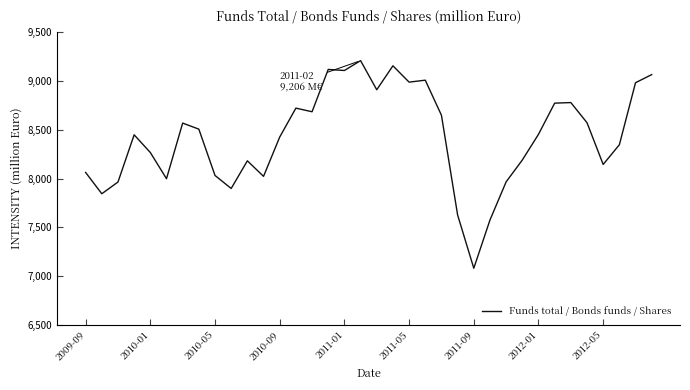

What is the sum of all values?

303281